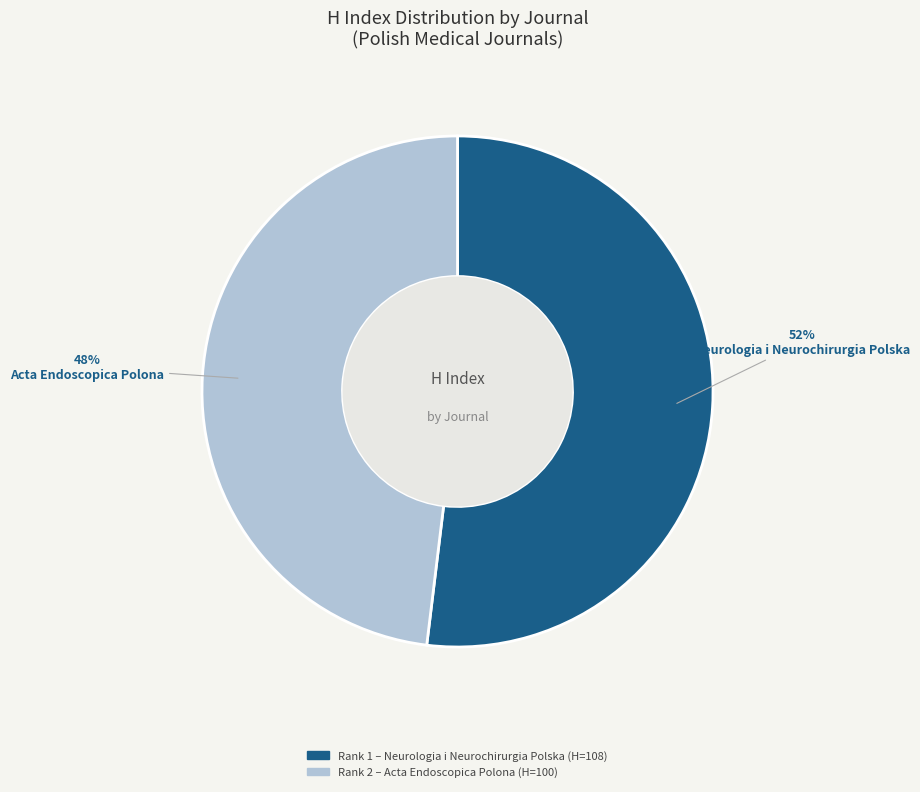

Does any single category account for the majority?

Yes